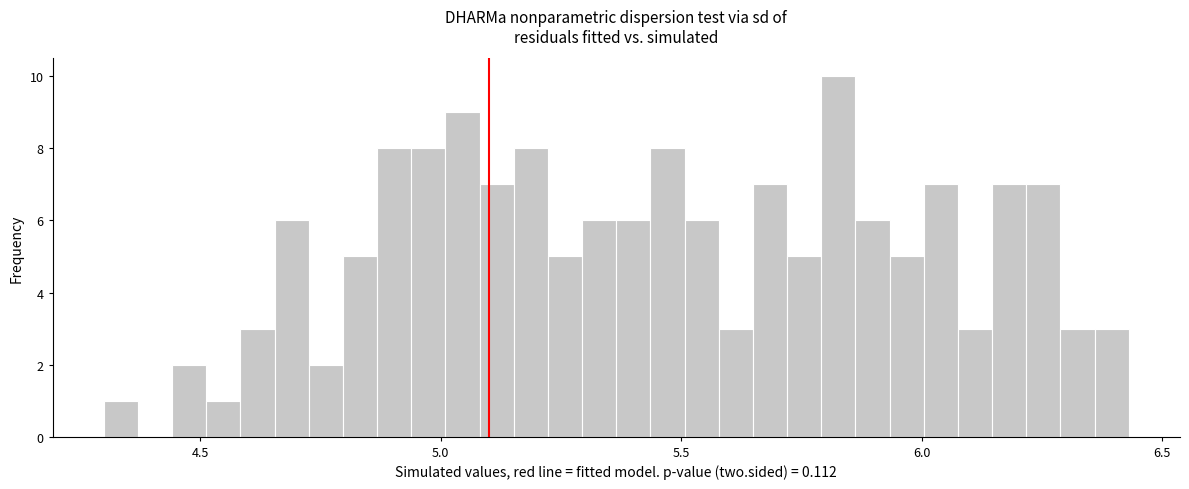

Around what value on the x-axis is the tallest bar? Give the approximate position of its centre, as read against the axis.

5.85